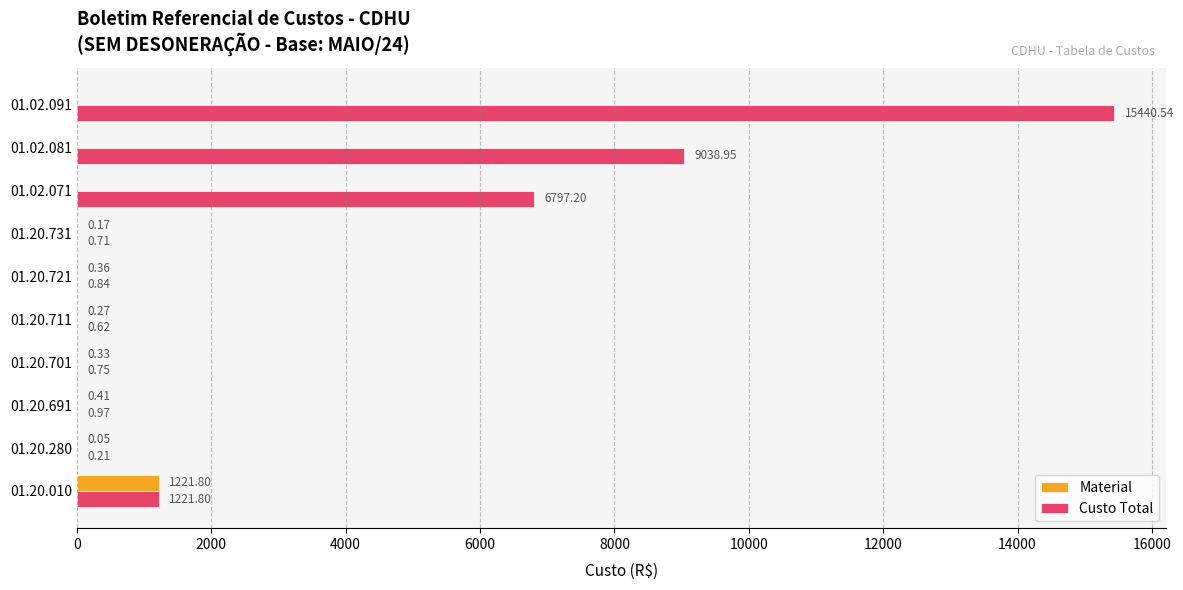

At which category is the sum across all series the highest?

01.02.091